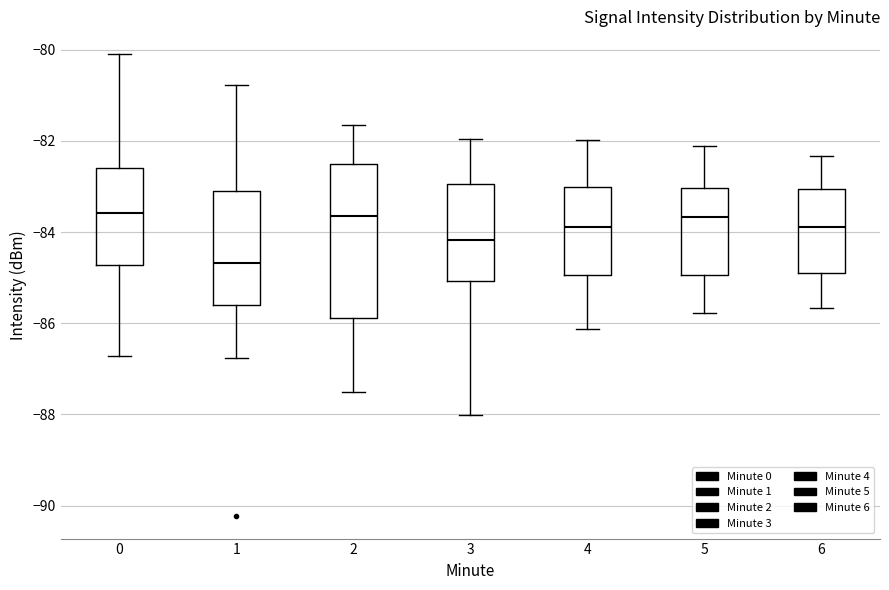

Reading left to right, read every box against the y-axis: the position of its median line, the range the box covers, and the ends of its whiskers. The values are not printed on the chart, so give them approximately, as read against the axis.

0: median -83.6, box -84.8 to -82.6, whiskers -86.8 to -80.0
1: median -84.6, box -85.6 to -83.2, whiskers -86.8 to -80.8
2: median -83.6, box -85.8 to -82.4, whiskers -87.6 to -81.6
3: median -84.2, box -85.0 to -83.0, whiskers -88.0 to -82.0
4: median -83.8, box -85.0 to -83.0, whiskers -86.2 to -82.0
5: median -83.6, box -85.0 to -83.0, whiskers -85.8 to -82.2
6: median -83.8, box -84.8 to -83.0, whiskers -85.6 to -82.4